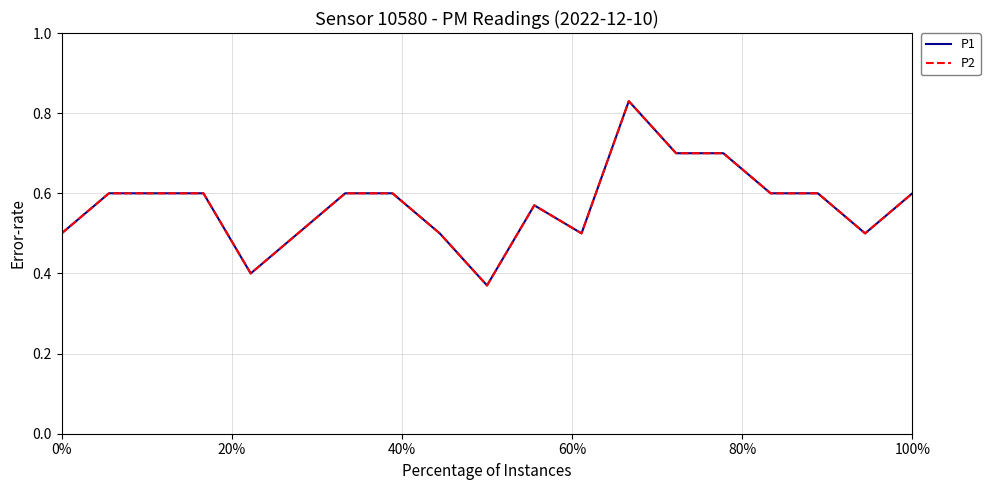

Is this an area chart (filled region under the line)?

No